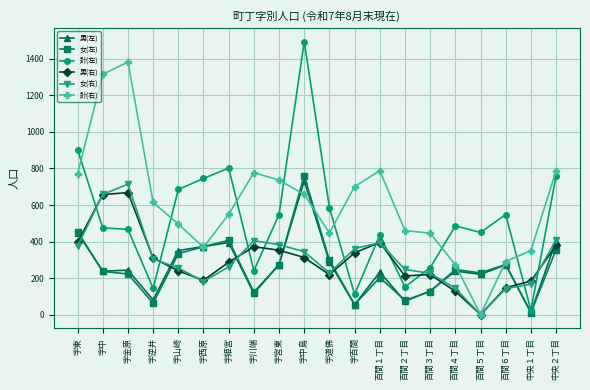

How many interior local valleys does the 計(右) series have?

3